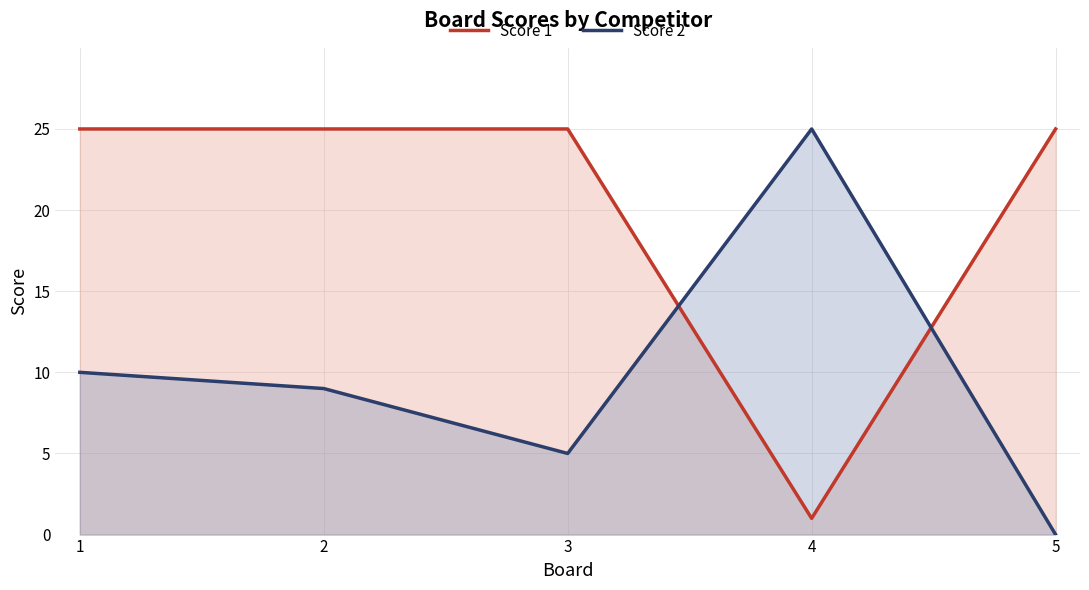

How many series are shown in this chart?

2